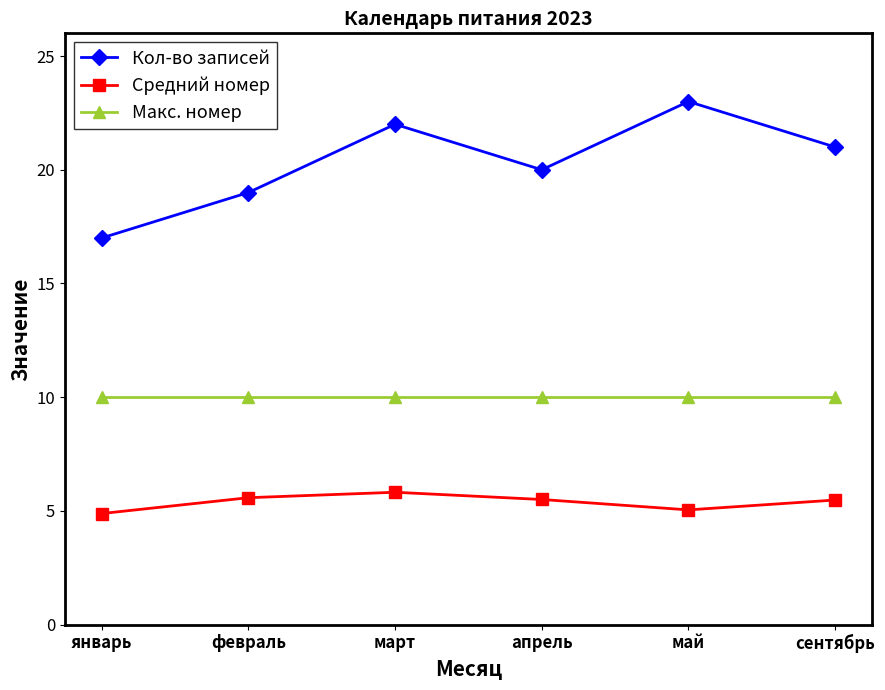

What position from the right is январь?

6